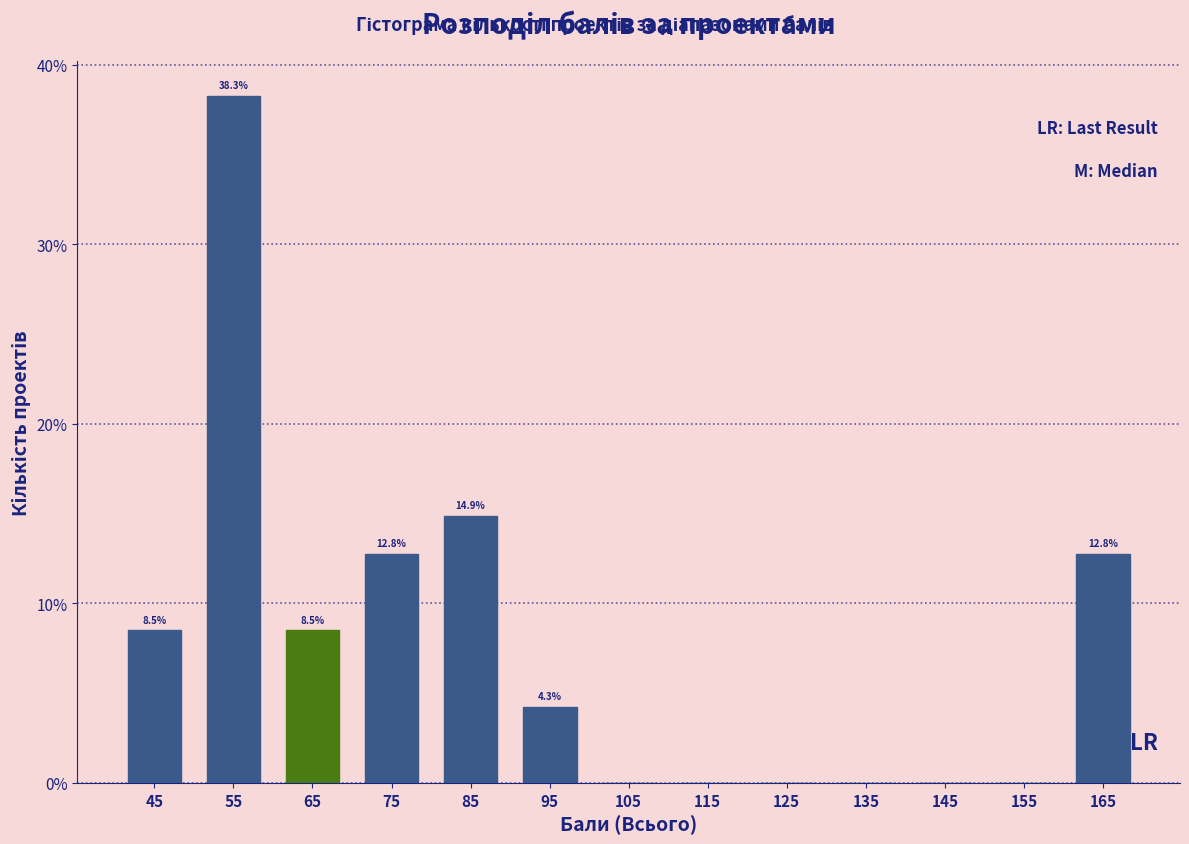

Over which range of the x-axis is the bar tallest?

50 to 60